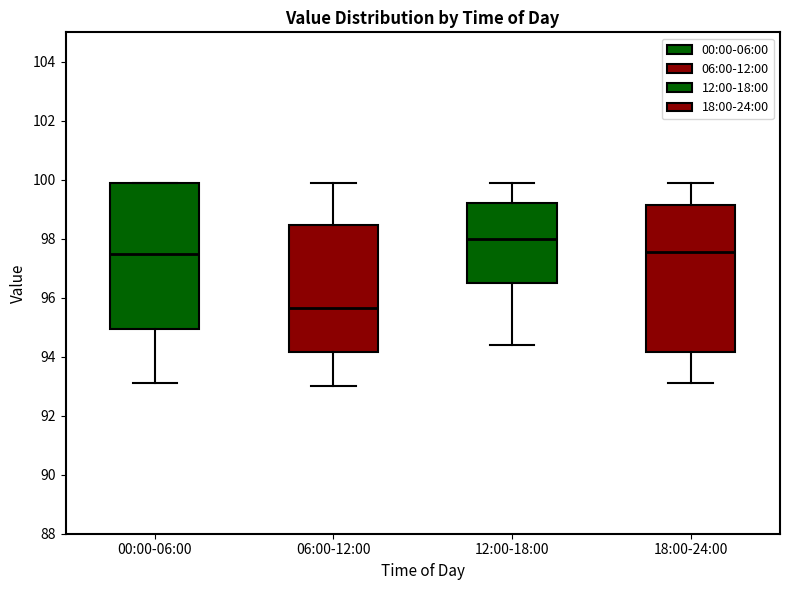

Where is the lower edge of the box for 00:00-06:00 on the y-axis? The values are not printed on the chart, so give them approximately, as read against the axis.

95.0